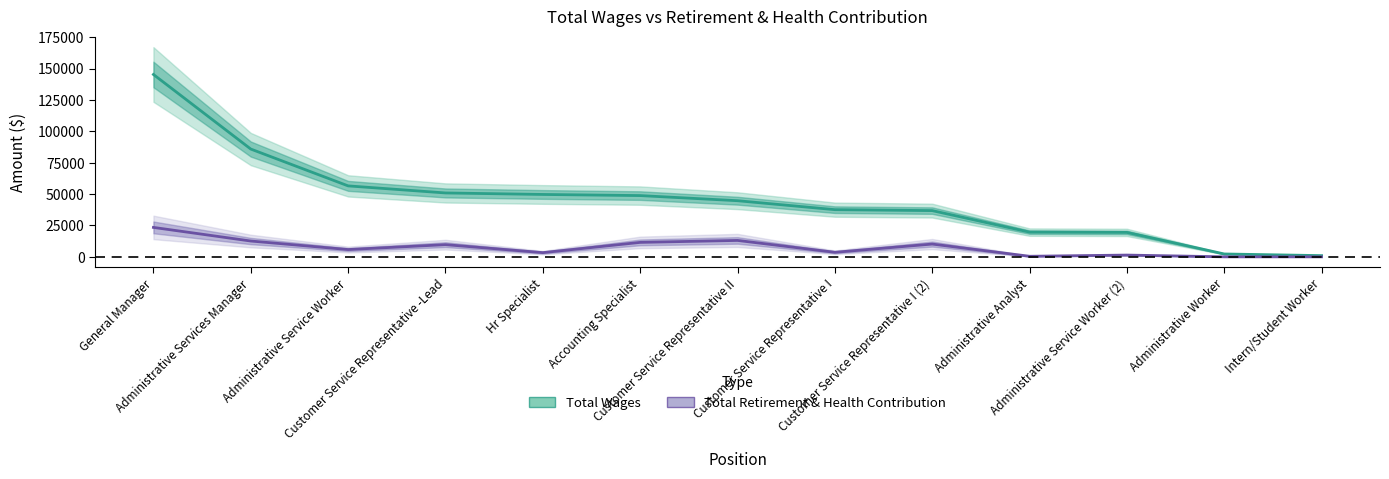

Which series has the largest total across all categories?

Total Wages